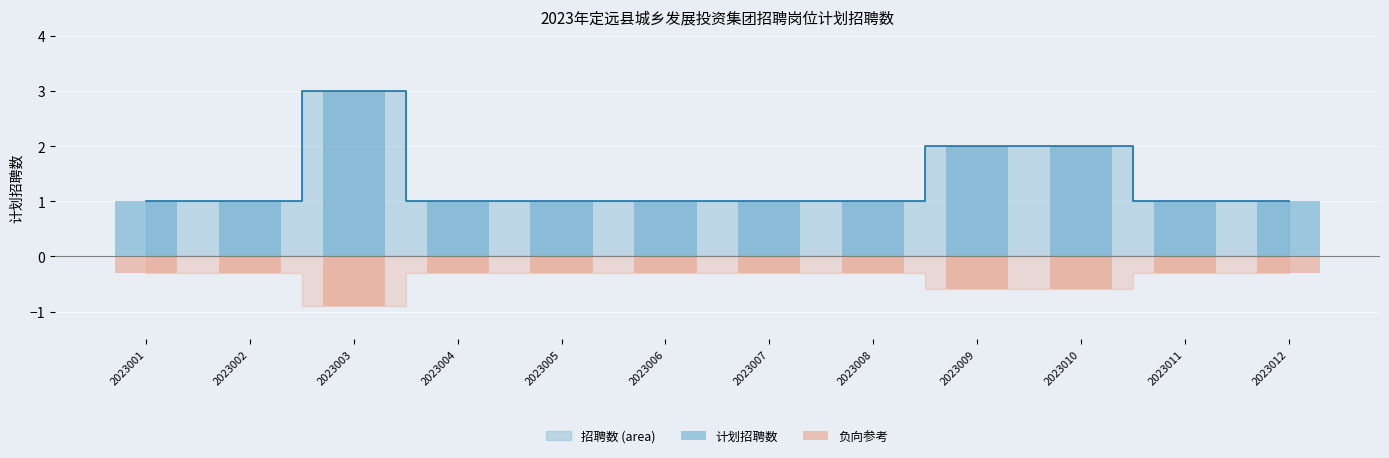

Is it true that the value at 2023011 is -0.3?

True